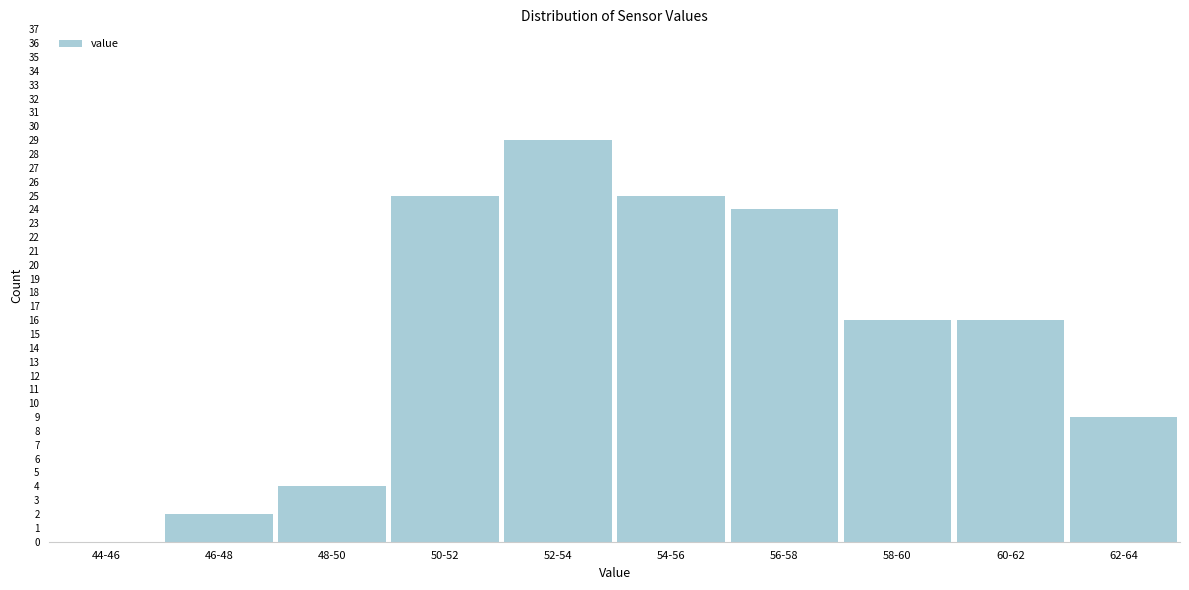

Reading left to right, extract all data points from this chart.

44-46=0	46-48=2	48-50=4	50-52=25	52-54=29	54-56=25	56-58=24	58-60=16	60-62=16	62-64=9